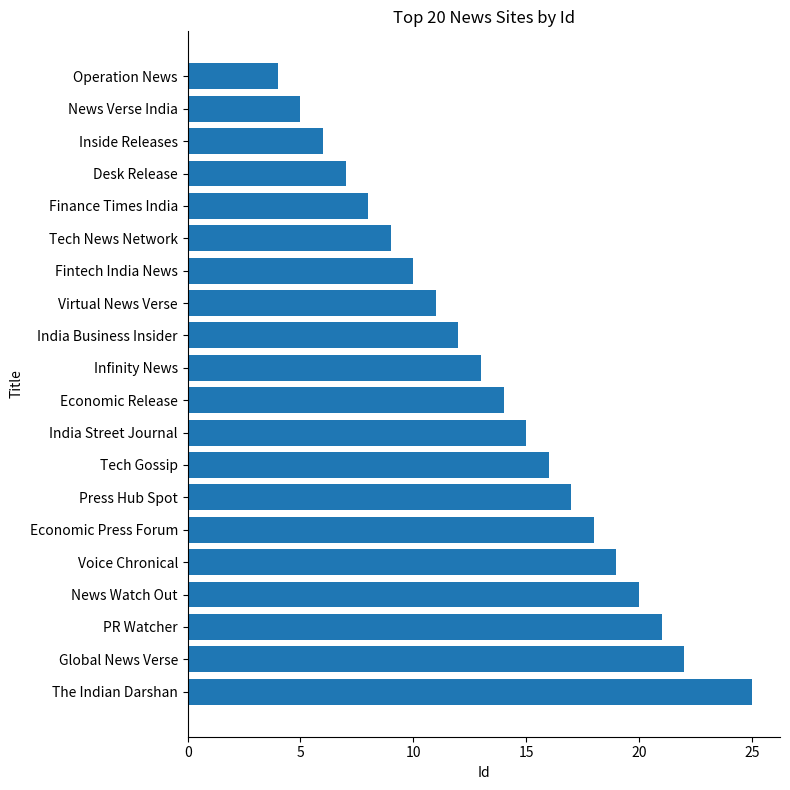

What is the label of the 18th bar from the bottom?

Inside Releases